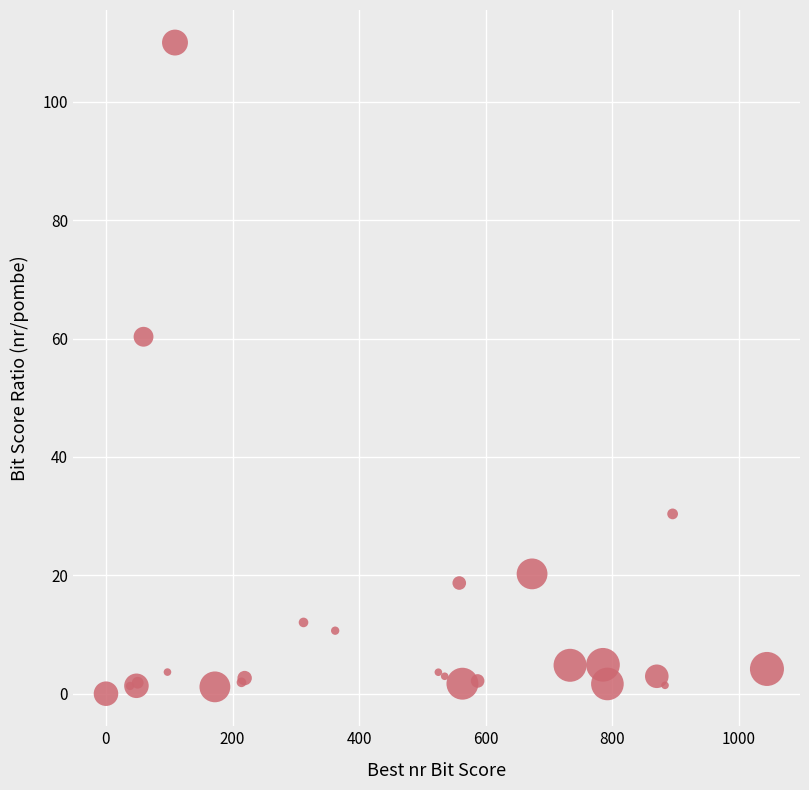

What Y value in the scatter plot is closest to 55?

60.3